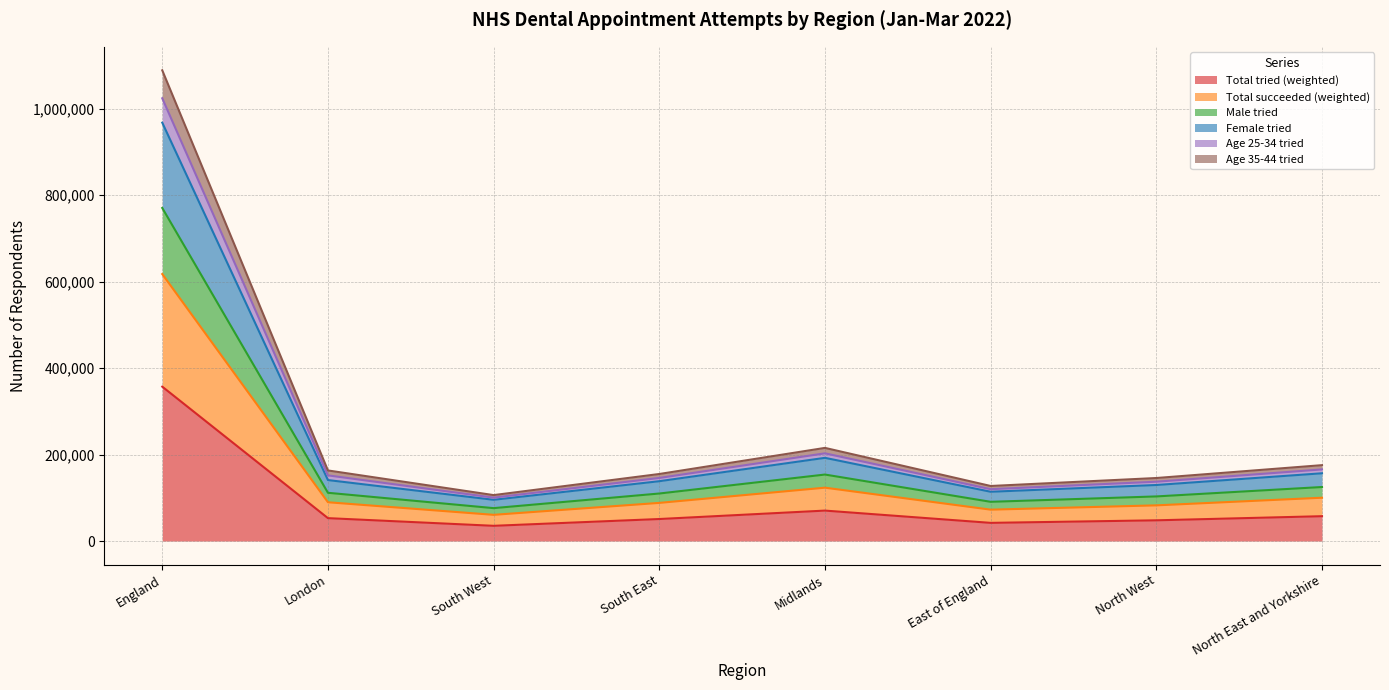

What is the maximum value for Total tried (weighted)?

356985